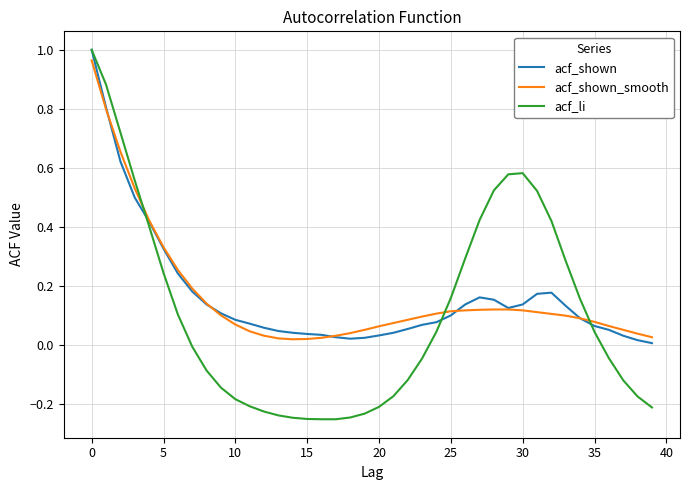

What is the difference between the maximum and minimum values in the acf_li series?

1.3